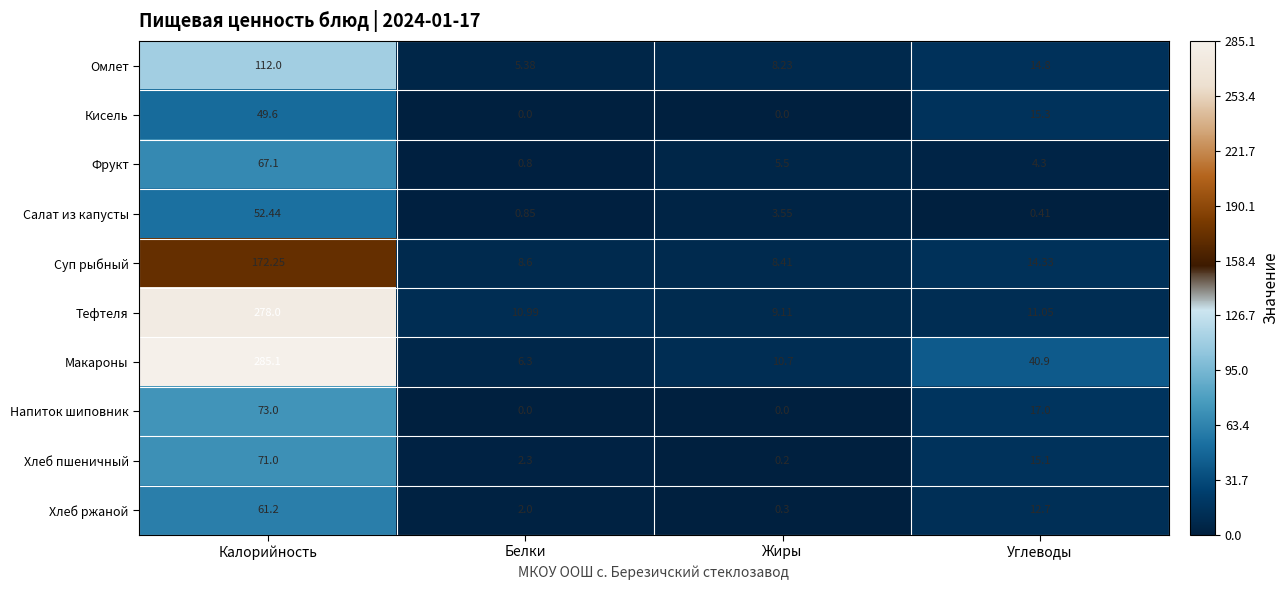

Where does the Омлет series first go above 14?

Калорийность